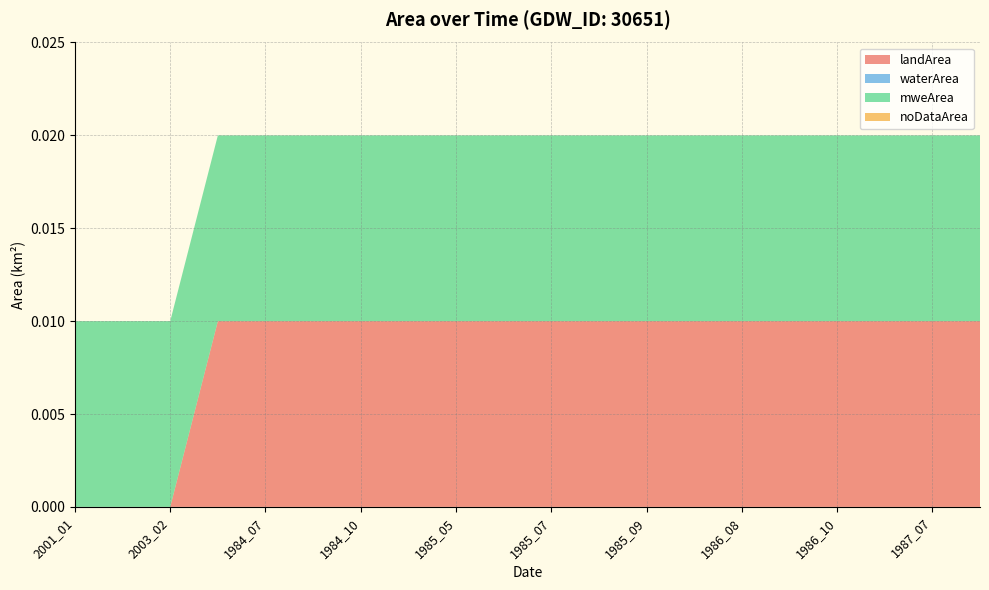

Reading left to right, what are all the values shown in this chart?

landArea: 2001_01=0.0	2003_01=0.0	2003_02=0.0	1984_06=0.0	1984_07=0.0	1984_08=0.0	1984_10=0.0	1985_04=0.0	1985_05=0.0	1985_06=0.0	1985_07=0.0	1985_08=0.0	1985_09=0.0	1986_05=0.0	1986_08=0.0	1986_09=0.0	1986_10=0.0	1987_06=0.0	1987_07=0.0	1987_08=0.0
waterArea: 2001_01=0.0	2003_01=0.0	2003_02=0.0	1984_06=0.0	1984_07=0.0	1984_08=0.0	1984_10=0.0	1985_04=0.0	1985_05=0.0	1985_06=0.0	1985_07=0.0	1985_08=0.0	1985_09=0.0	1986_05=0.0	1986_08=0.0	1986_09=0.0	1986_10=0.0	1987_06=0.0	1987_07=0.0	1987_08=0.0
mweArea: 2001_01=0.0	2003_01=0.0	2003_02=0.0	1984_06=0.0	1984_07=0.0	1984_08=0.0	1984_10=0.0	1985_04=0.0	1985_05=0.0	1985_06=0.0	1985_07=0.0	1985_08=0.0	1985_09=0.0	1986_05=0.0	1986_08=0.0	1986_09=0.0	1986_10=0.0	1987_06=0.0	1987_07=0.0	1987_08=0.0
noDataArea: 2001_01=0.0	2003_01=0.0	2003_02=0.0	1984_06=0.0	1984_07=0.0	1984_08=0.0	1984_10=0.0	1985_04=0.0	1985_05=0.0	1985_06=0.0	1985_07=0.0	1985_08=0.0	1985_09=0.0	1986_05=0.0	1986_08=0.0	1986_09=0.0	1986_10=0.0	1987_06=0.0	1987_07=0.0	1987_08=0.0